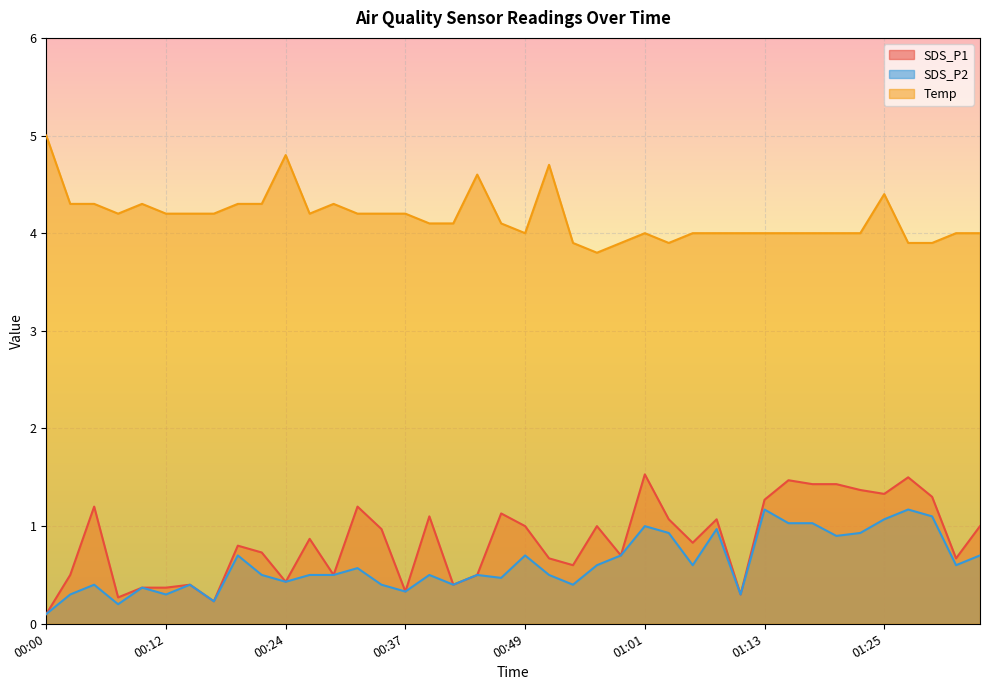

Which has a higher value, 00:56 or 00:49?

00:56